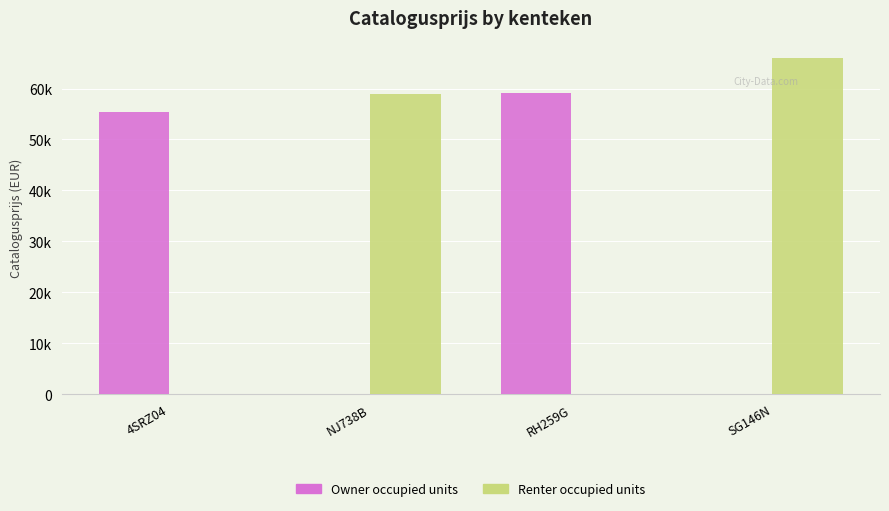

What is the difference between the highest and lowest values at NJ738B?

58904